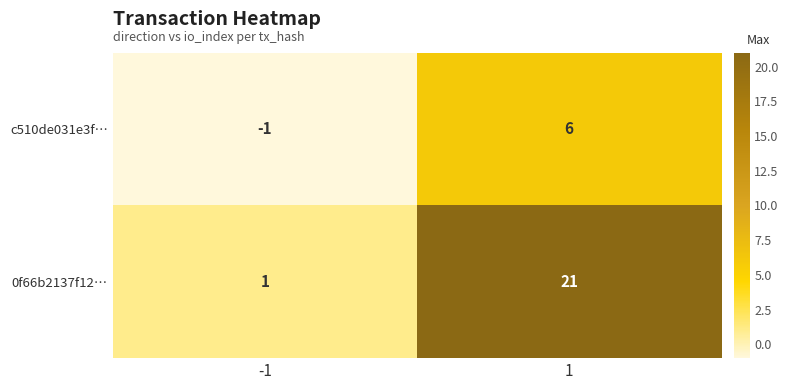

Which series has the widest spread of values?

0f66b2137f12…